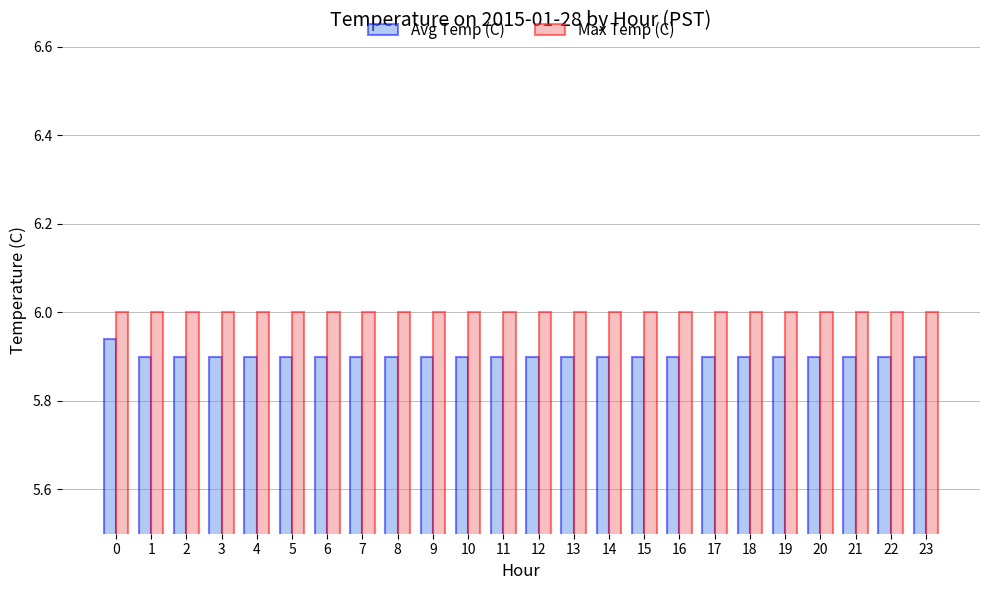

How many distinct data groups are displayed?

2